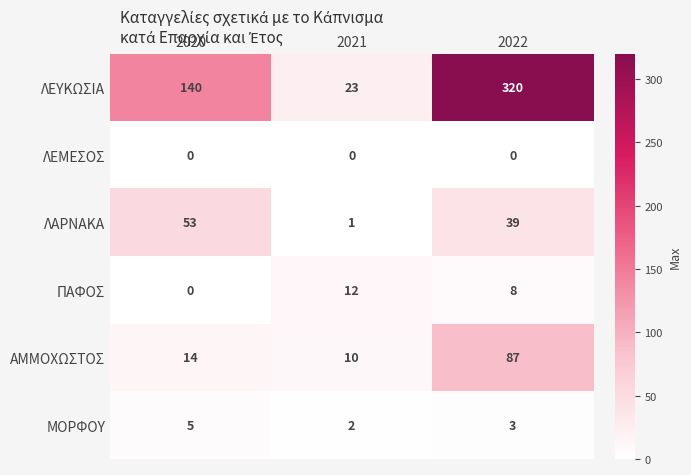

Is it true that ΑΜΜΟΧΩΣΤΟΣ equals 7 at 2020?

False